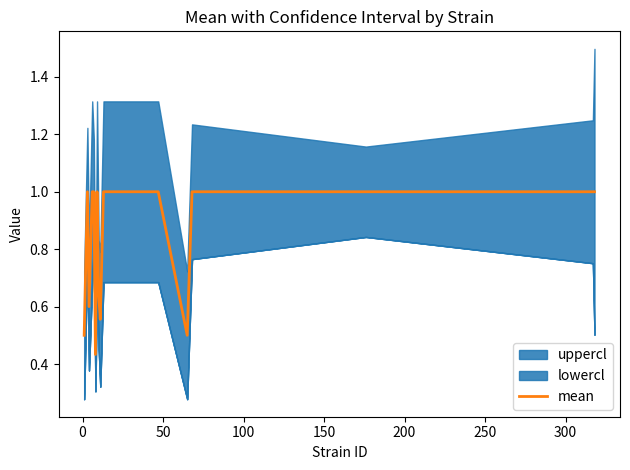

How many data points does each series have?

18